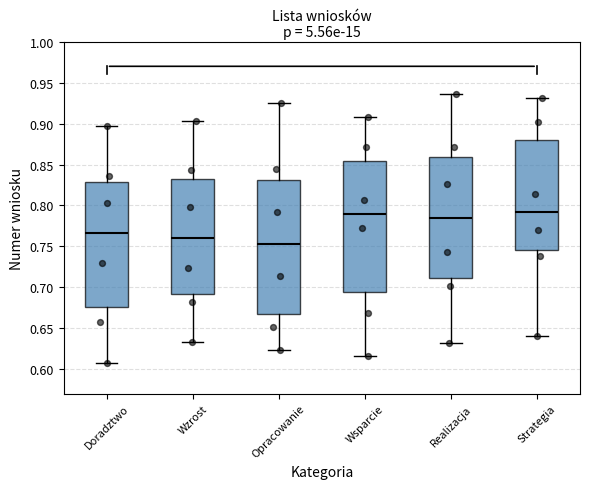

Reading left to right, transcribe this box plot: for each box, give where its median line is, the range the box spans, and where its two whiskers end, as read against the y-axis. The values are not printed on the chart, so give them approximately, as read against the axis.

Doradztwo: median 0.765, box 0.675 to 0.830, whiskers 0.605 to 0.895
Wzrost: median 0.760, box 0.690 to 0.830, whiskers 0.635 to 0.905
Opracowanie: median 0.755, box 0.665 to 0.830, whiskers 0.625 to 0.925
Wsparcie: median 0.790, box 0.695 to 0.855, whiskers 0.615 to 0.910
Realizacja: median 0.785, box 0.710 to 0.860, whiskers 0.630 to 0.935
Strategia: median 0.790, box 0.745 to 0.880, whiskers 0.640 to 0.930